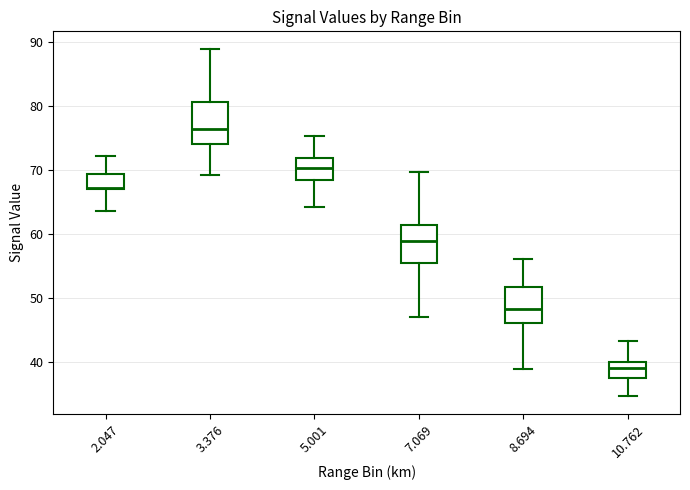

Where does the lower whisker of the box at x = 7.069 end on the y-axis? The values are not printed on the chart, so give them approximately, as read against the axis.

47